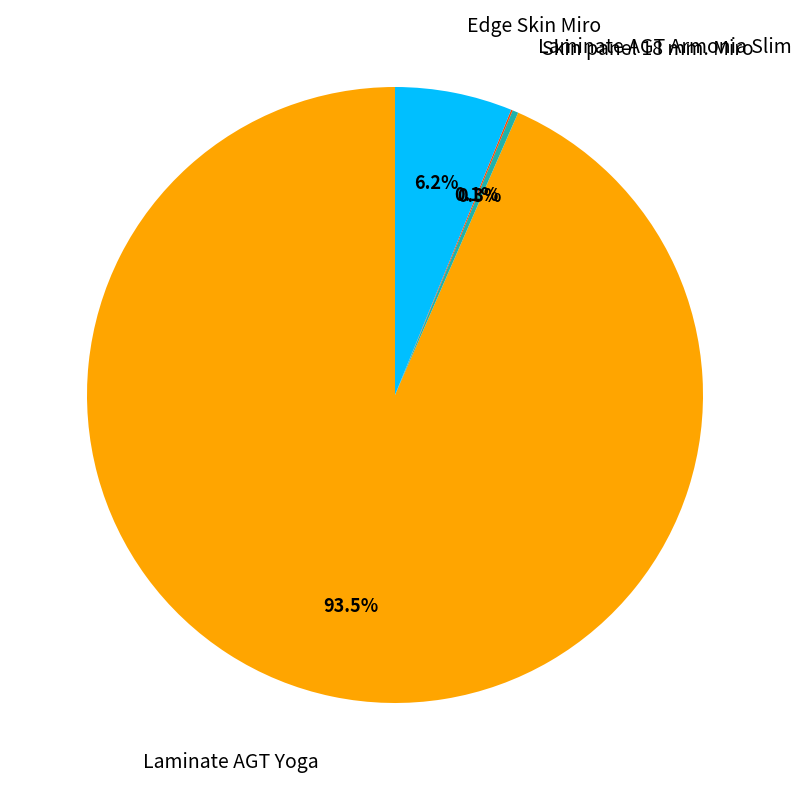

Is there any slice that represents more than half of the pie?

Yes